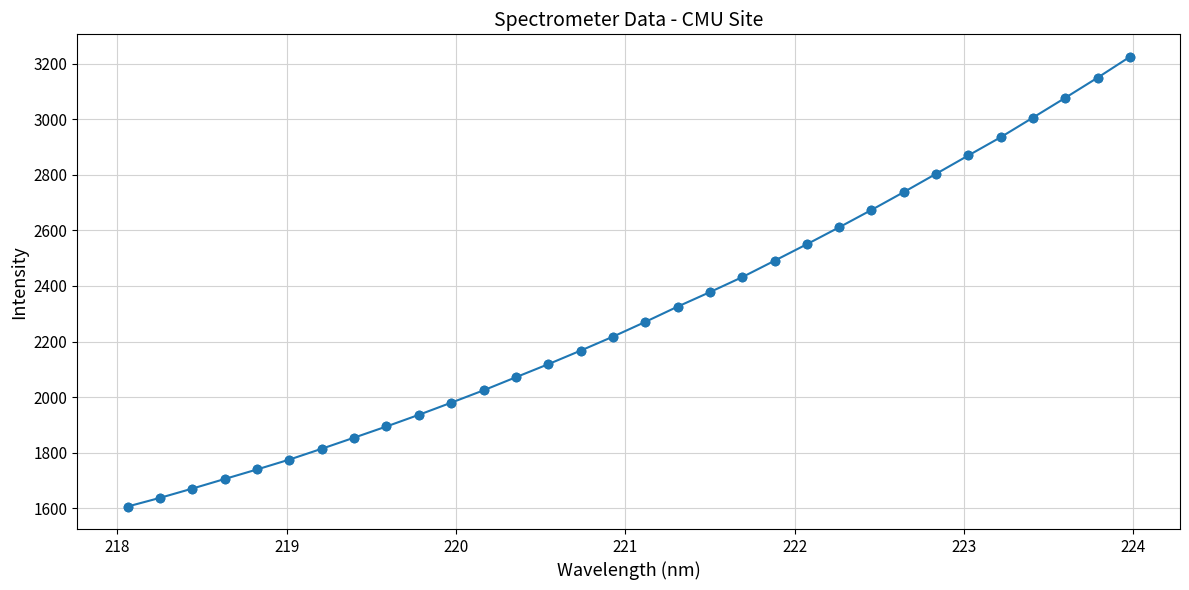

What is the value of the 9th point from the left?

1893.9